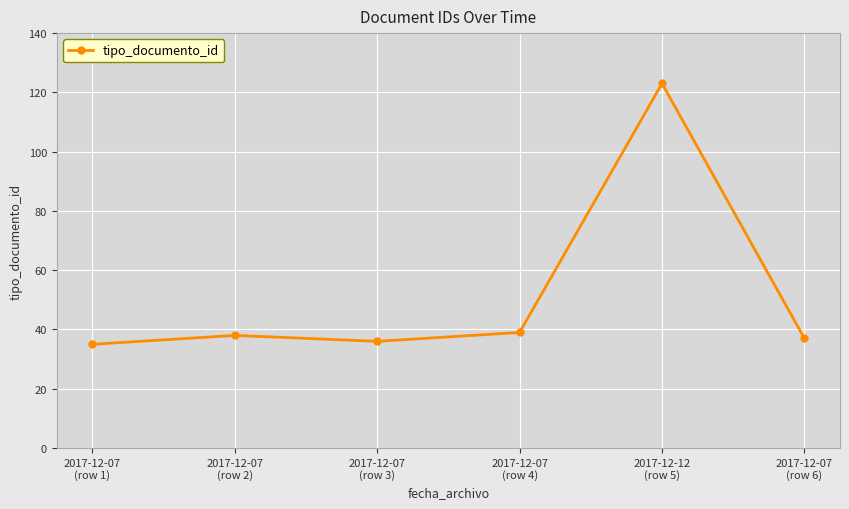

What is the value of the 2nd point from the left?

38